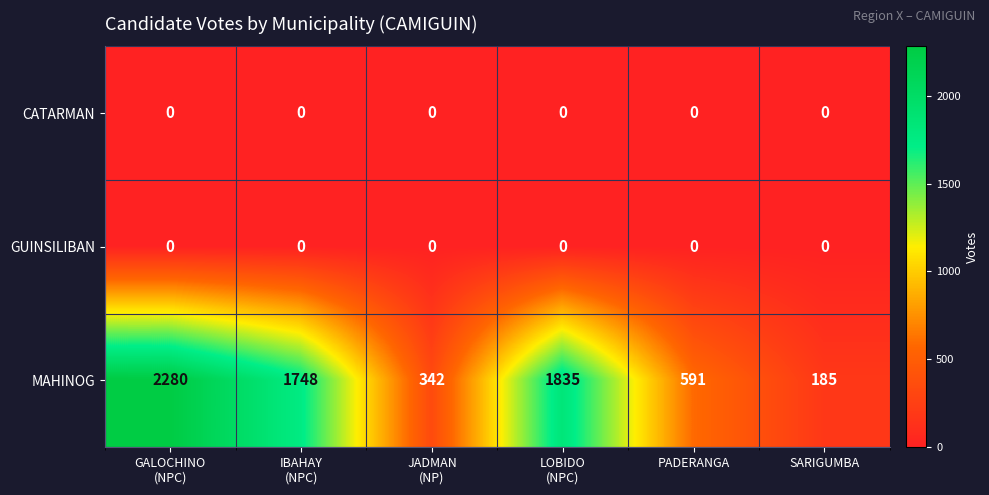

Which series has the largest total across all categories?

MAHINOG